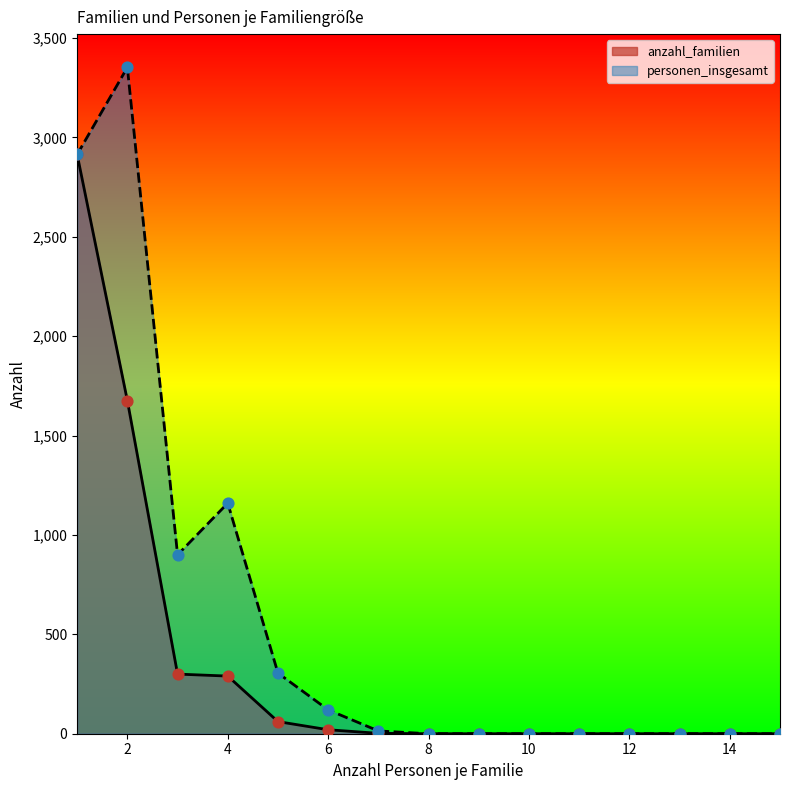

Is the value of anzahl_familien at 14 greater than the value of personen_insgesamt at 3?

No